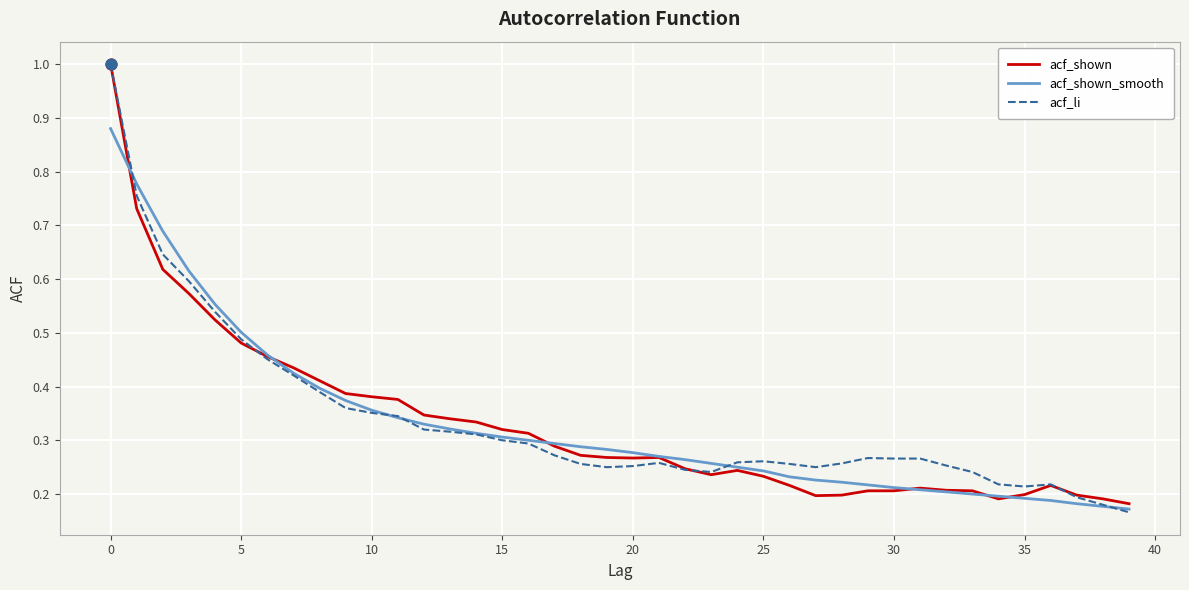

What is the maximum value for acf_li?

1.0